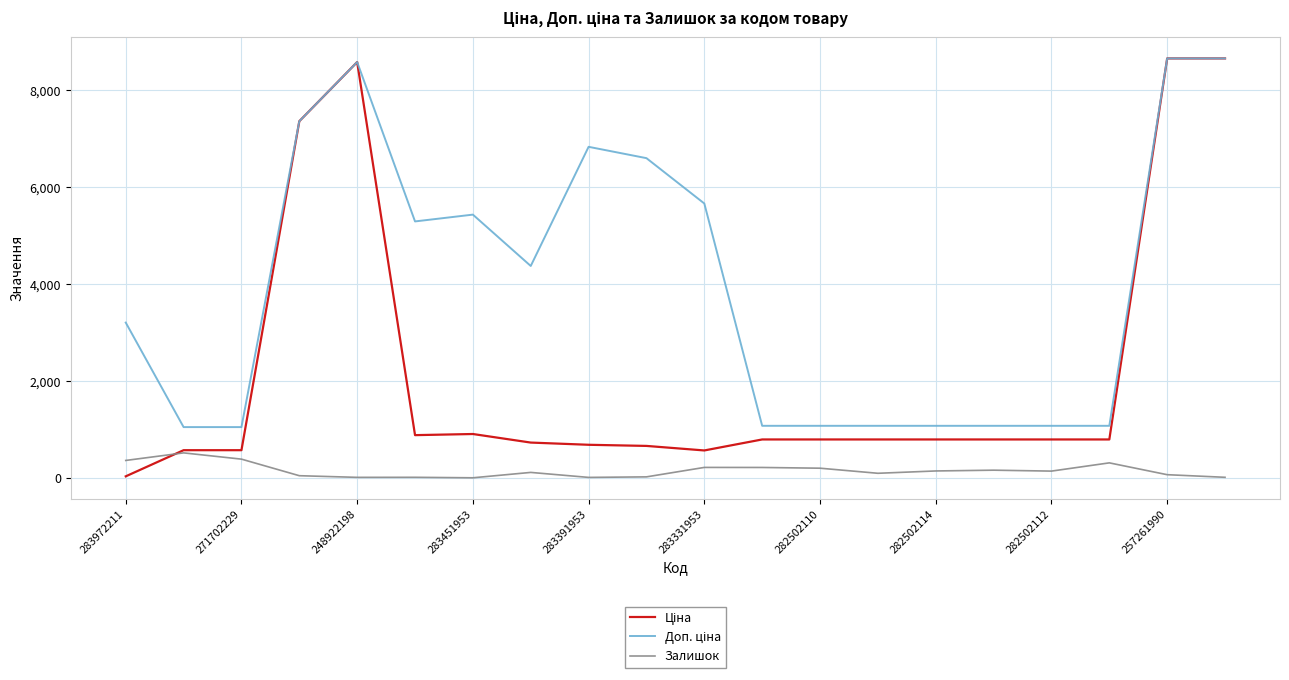

What is the greatest value displayed?

8656.2